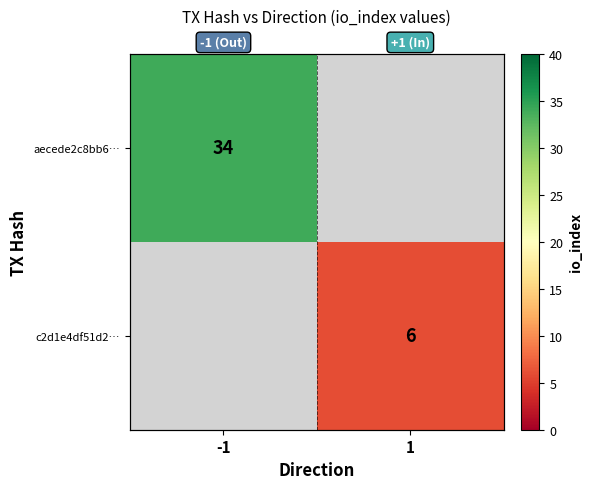

At how many categories does at least one series exceed 25?

1